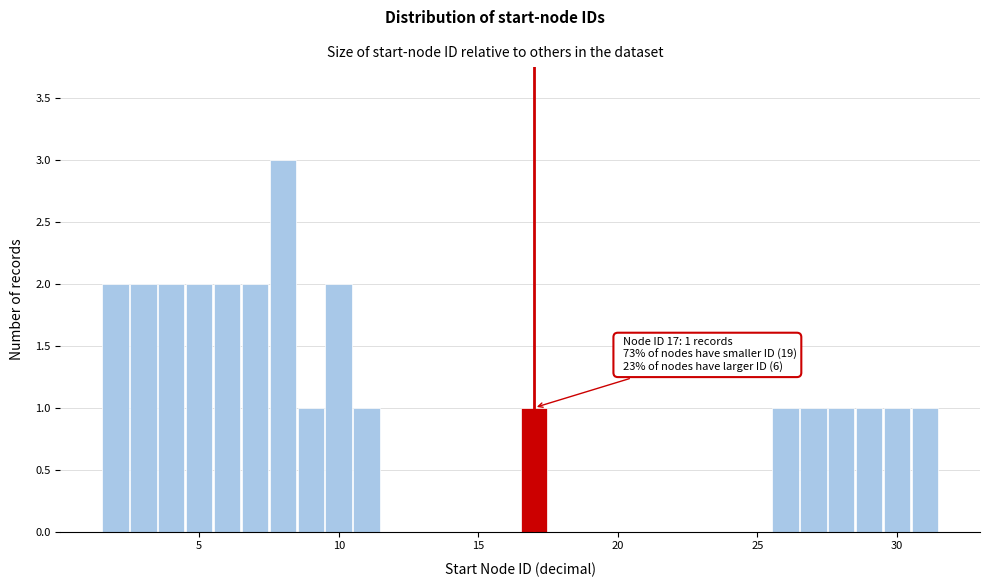

Around what value on the x-axis is the tallest bar? Give the approximate position of its centre, as read against the axis.

8.0